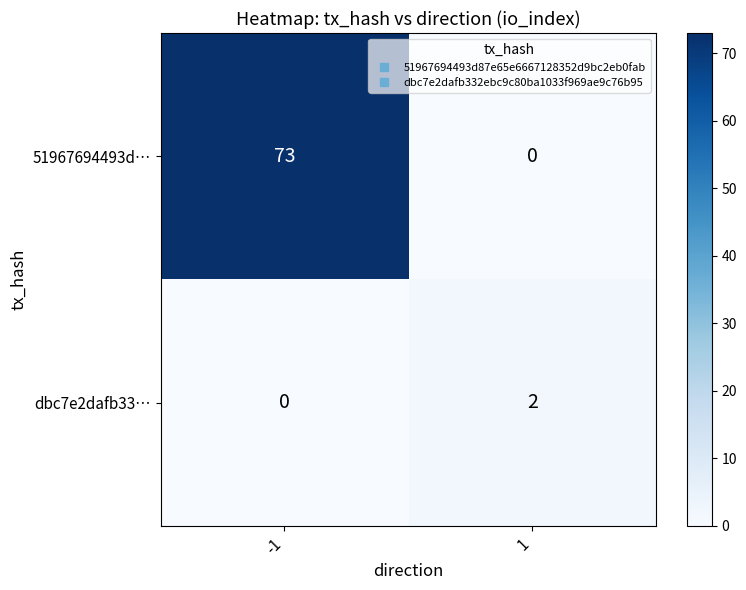

What is the maximum value shown in the chart?

73